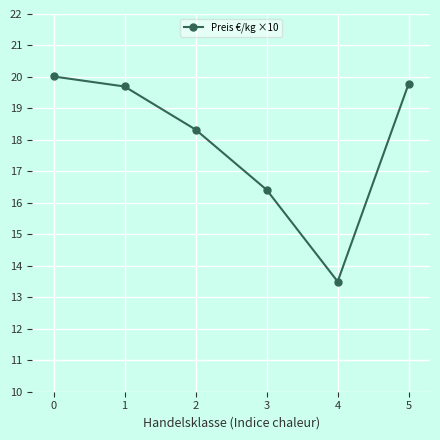

How many points are lower than both their immediate neighbors (excluding endpoints)?

1